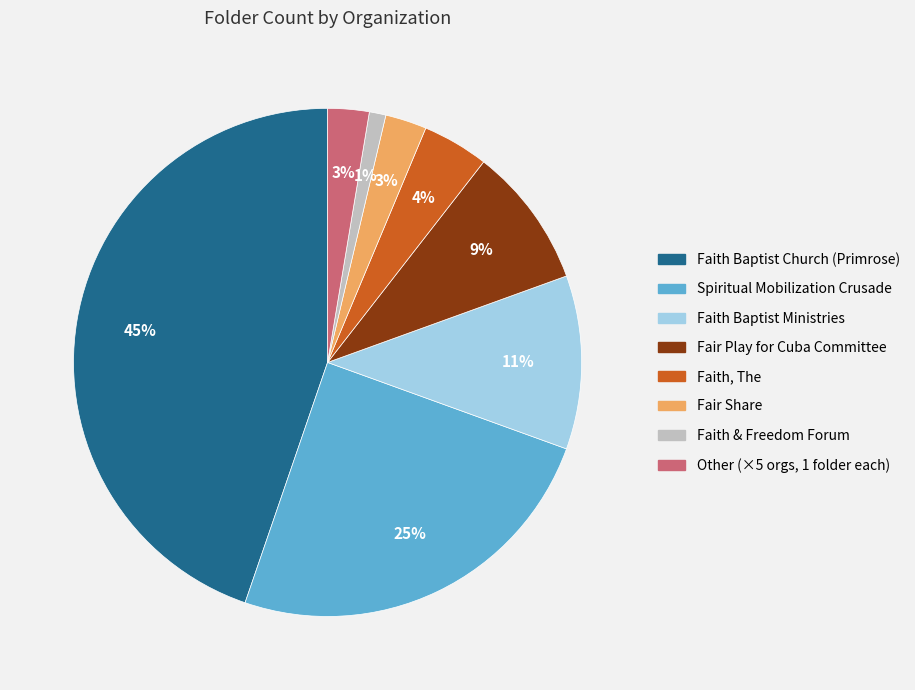

What is the smallest slice in the pie chart?

Faith & Freedom Forum